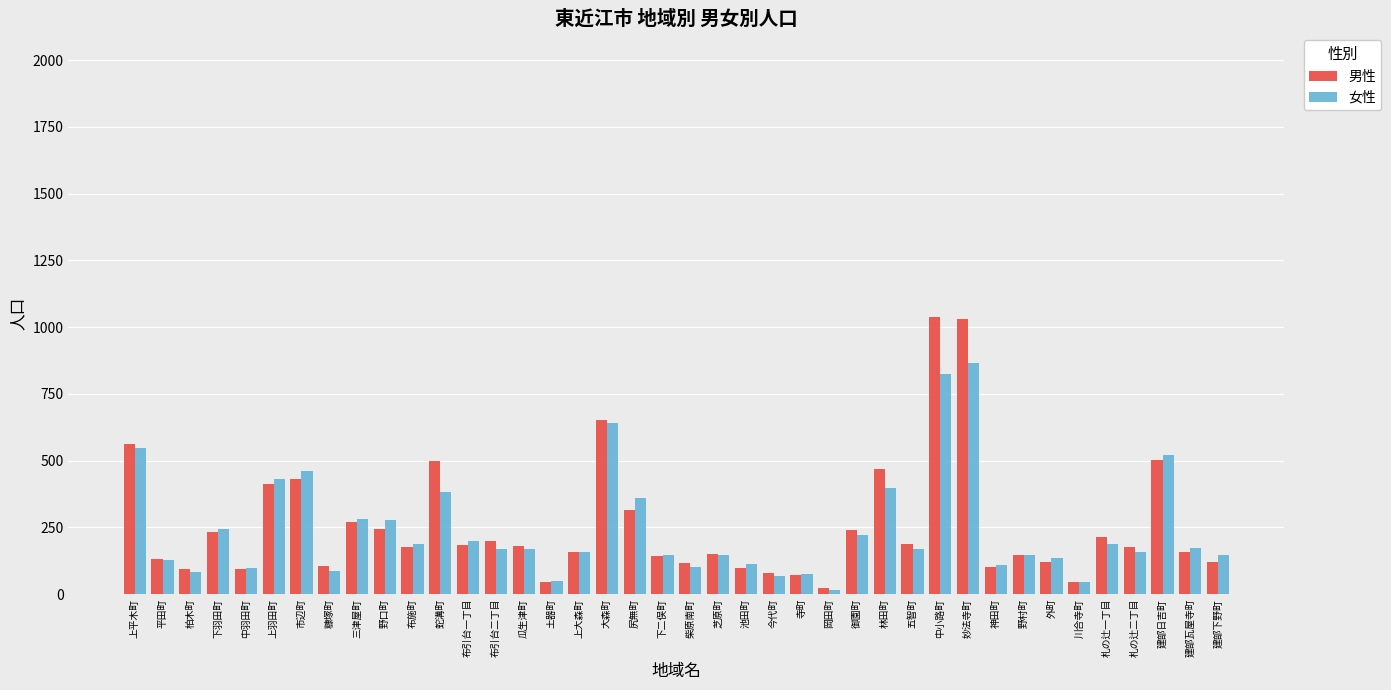

What is the approximate value of 女性 at 五智町, to the nearest 100?

200